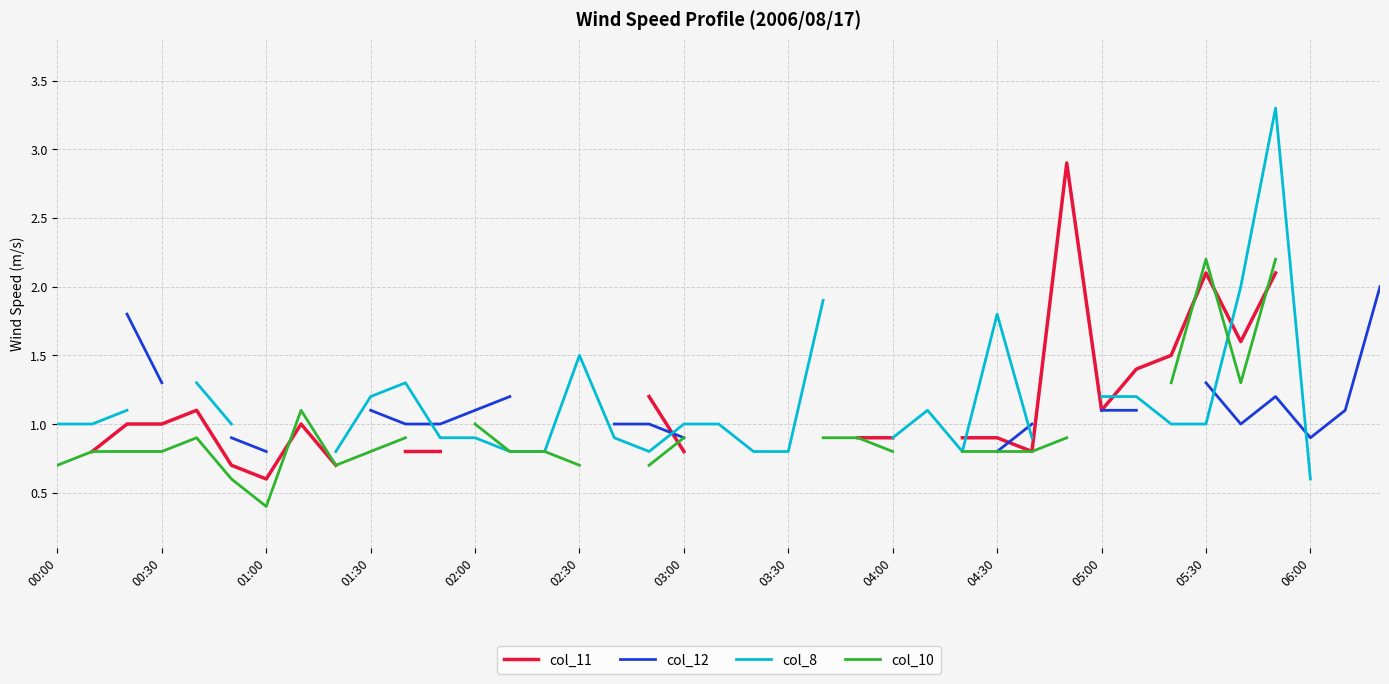

Rank the series at 35 from lowest to highest value.

col_12, col_11, col_10, col_8